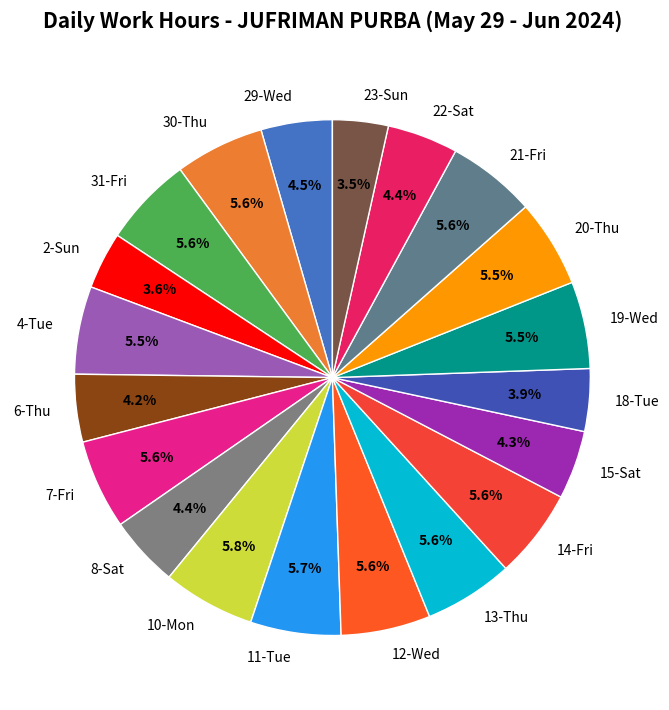

What percentage is the 18-Tue slice, to the nearest percent?

4%